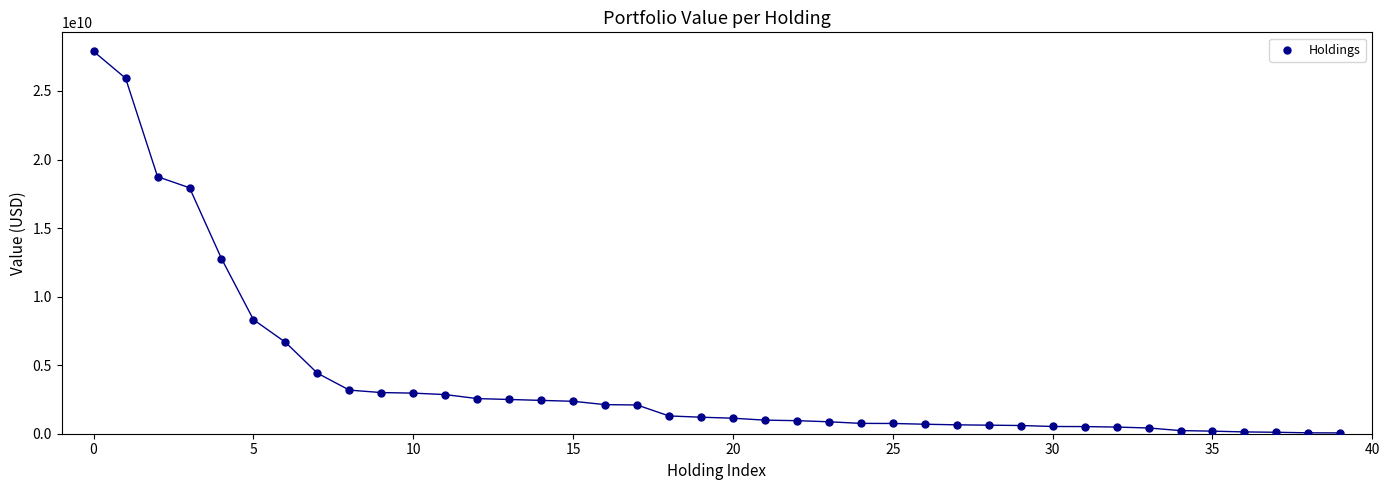

What is the range of Y values (max minus min)?

27828264000